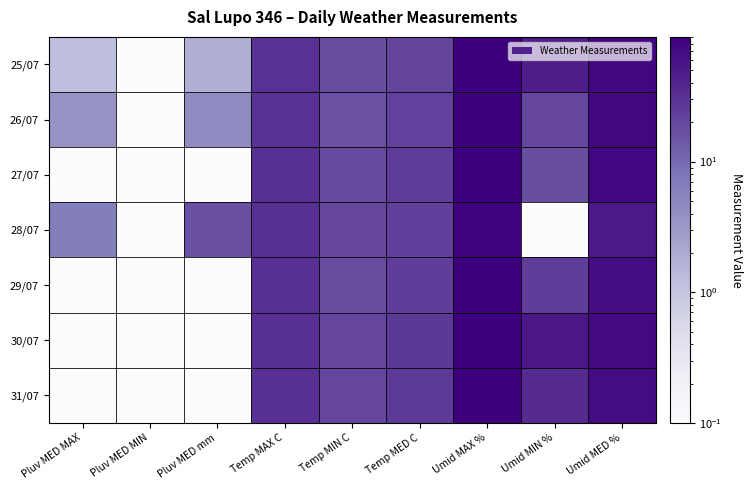

Which category has the lowest value across all series?

Pluv MED MIN